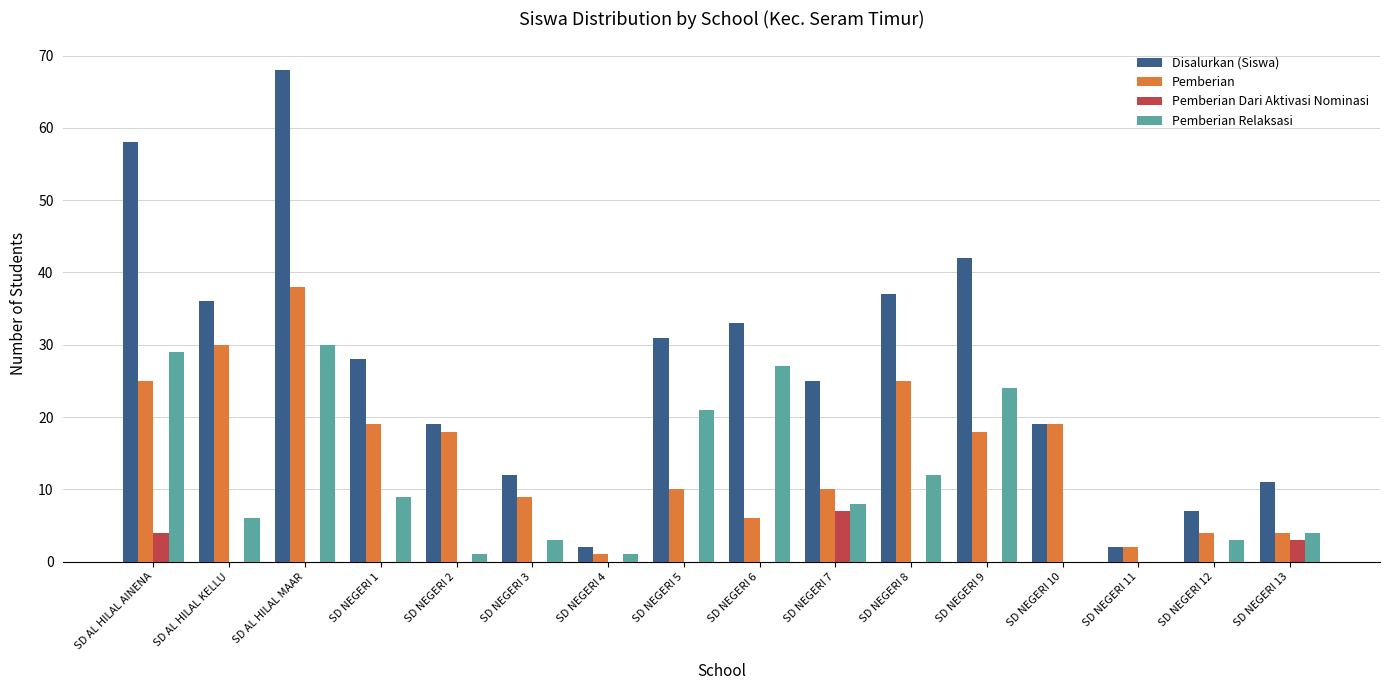

What is the sum of all Pemberian Relaksasi values?

178